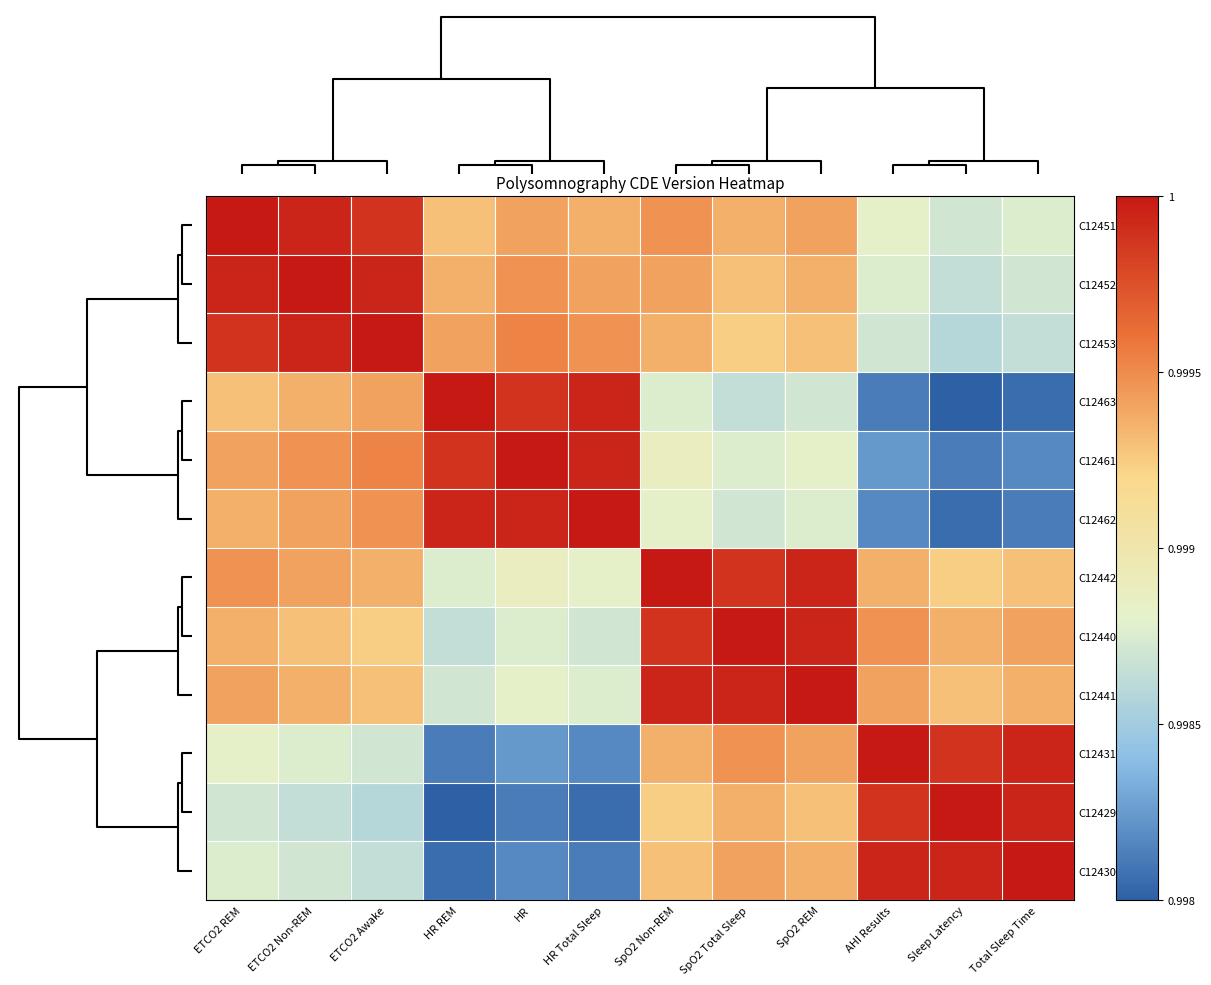

At how many categories does at least one series exceed 0?

12